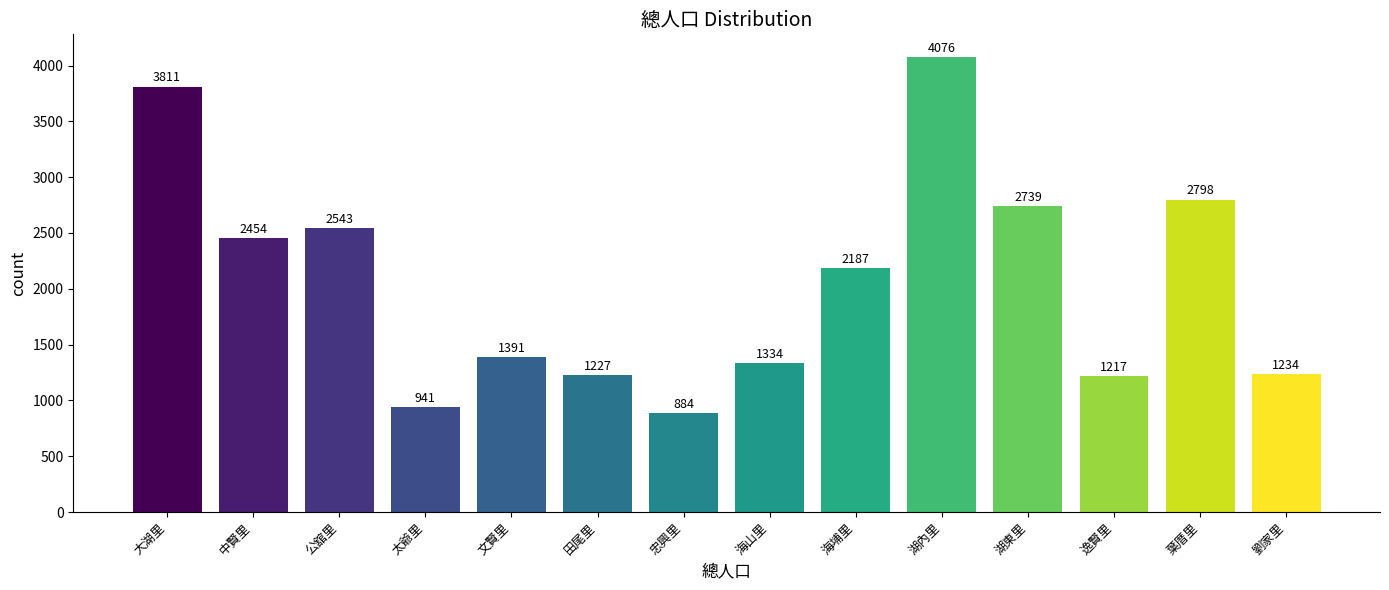

Reading left to right, transcribe all the data shown in this chart.

大湖里=3811	中賢里=2454	公舘里=2543	太爺里=941	文賢里=1391	田尾里=1227	忠興里=884	海山里=1334	海埔里=2187	湖內里=4076	湖東里=2739	逸賢里=1217	葉厝里=2798	劉家里=1234